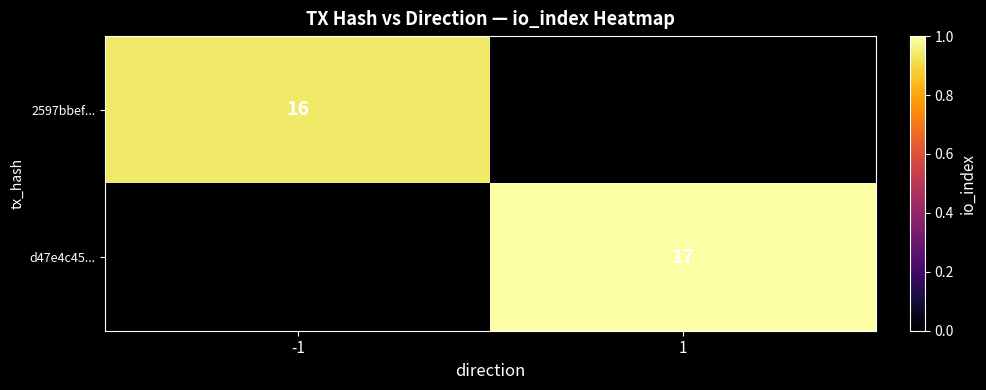

The d47e4c45... series shows 6 at 1. True or false?

False